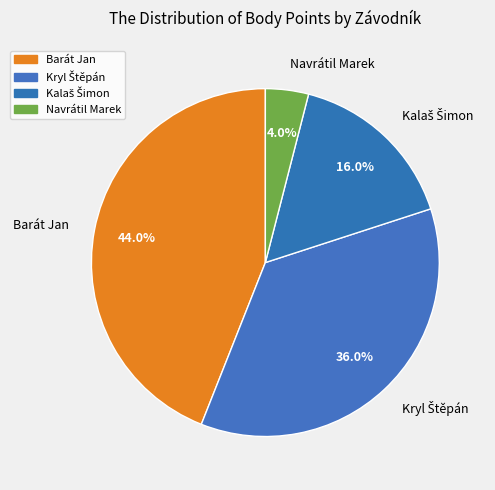

To the nearest percent, what portion does Barát Jan represent?

44%